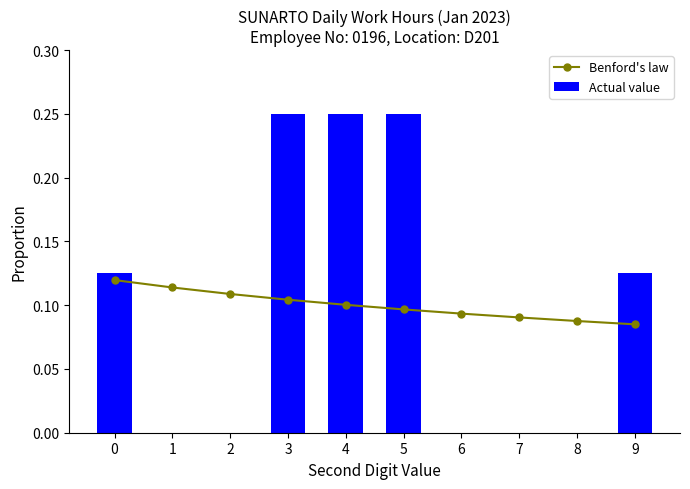

How many Benford's law values are between 0 and 1?

10